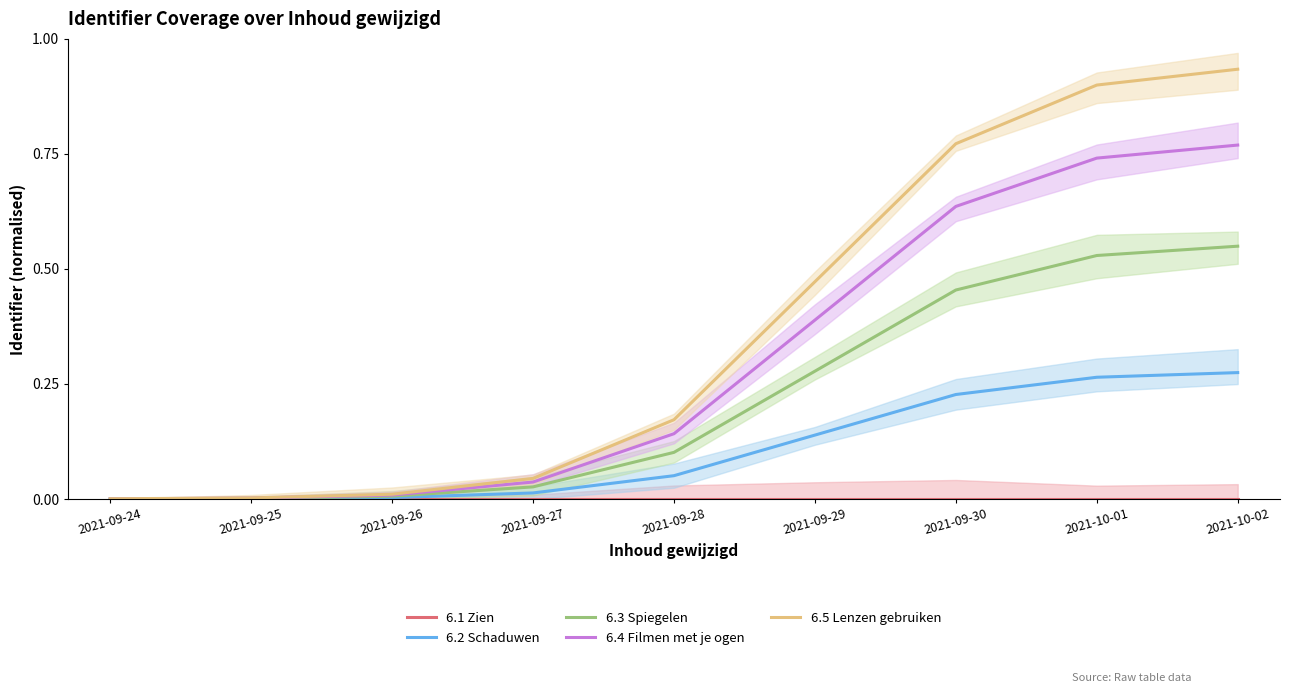

Rank the series by their average value, from highest to lowest.

6.5 Lenzen gebruiken, 6.4 Filmen met je ogen, 6.3 Spiegelen, 6.2 Schaduwen, 6.1 Zien